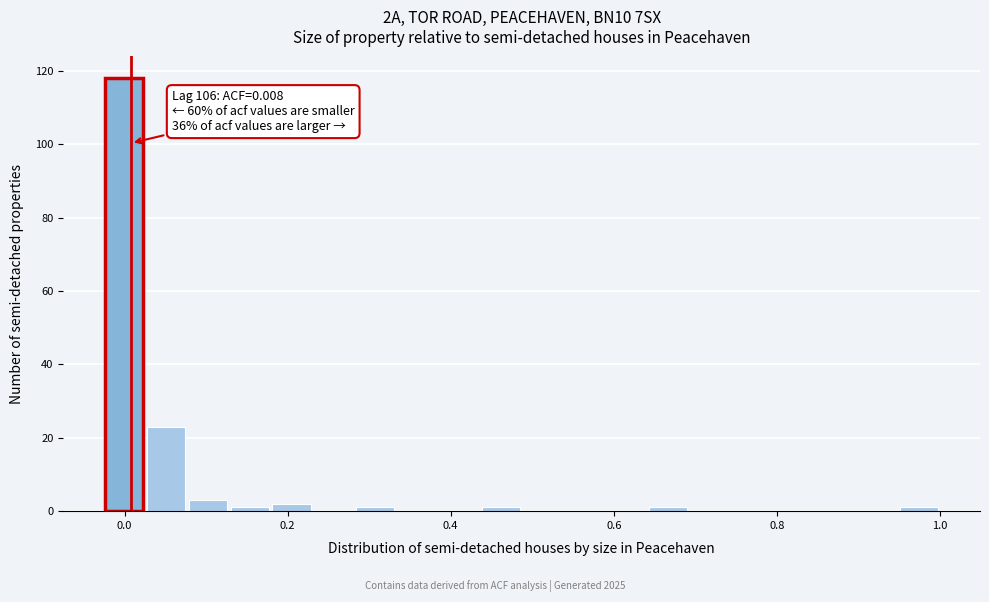

Read against the x-axis, roughly where is the centre of the tallest bar?

0.00